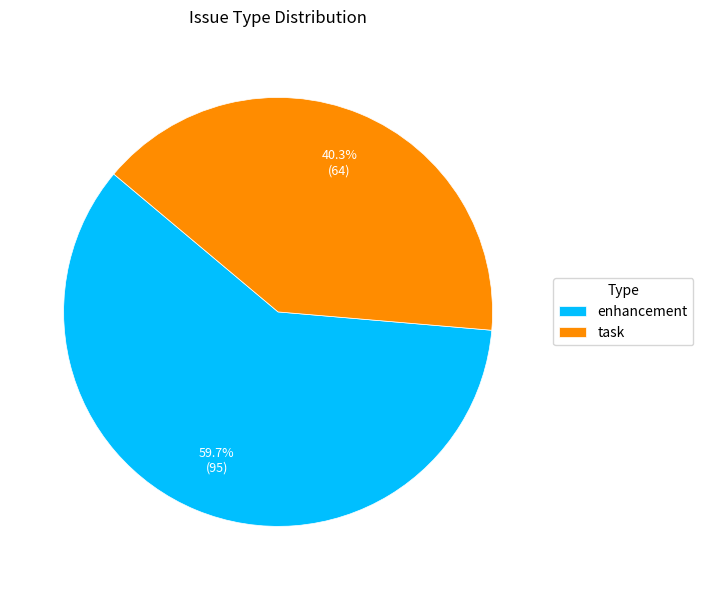

To the nearest percent, what is the difference between the largest and smallest slice percentages?

19%